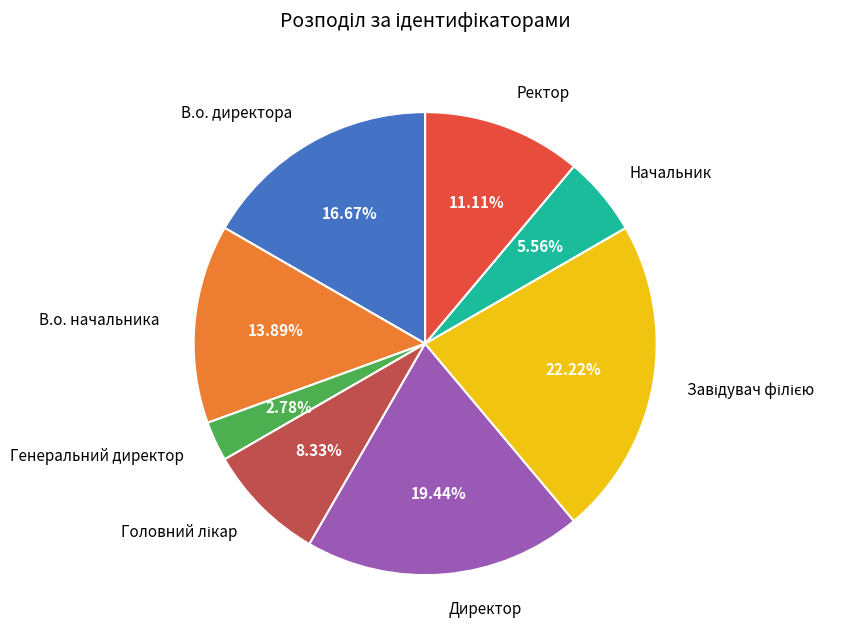

Is there a majority slice in this chart?

No